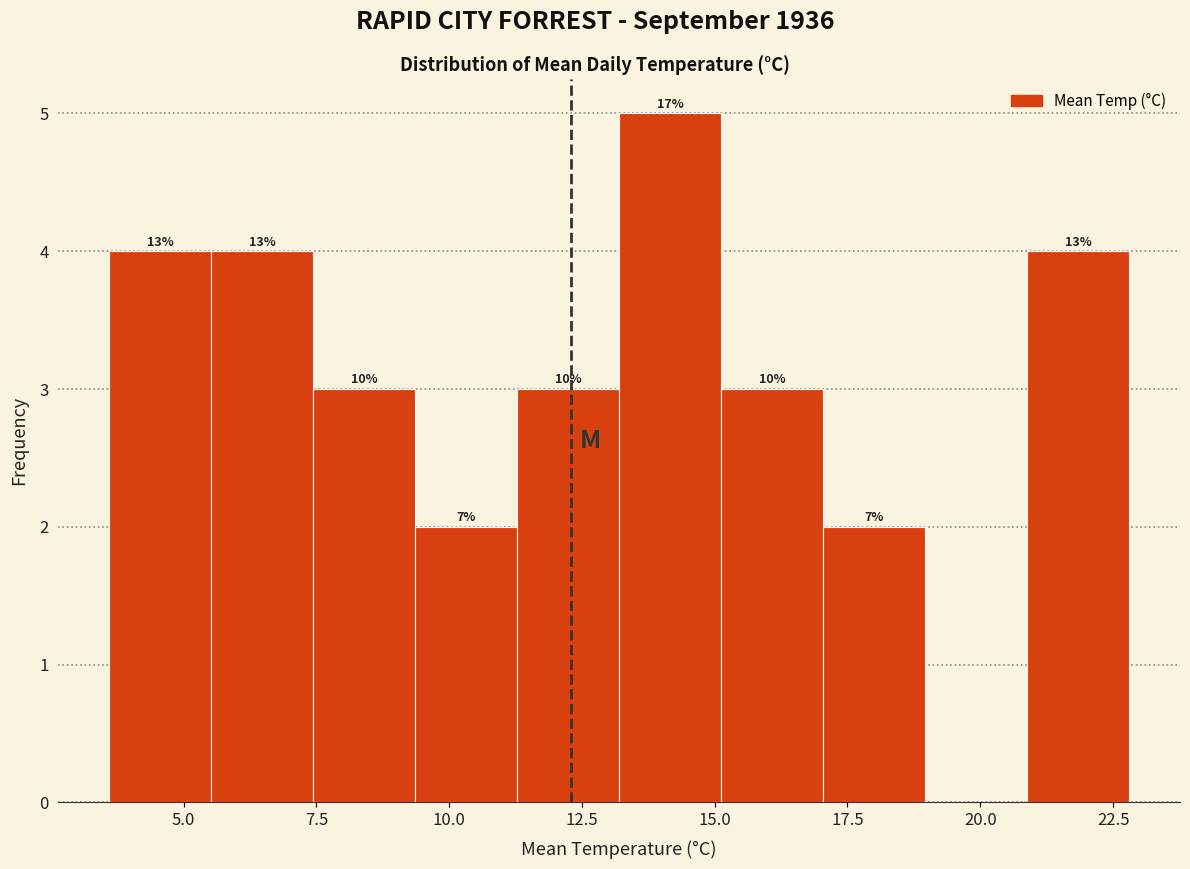

Around what value on the x-axis is the tallest bar? Give the approximate position of its centre, as read against the axis.

14.0